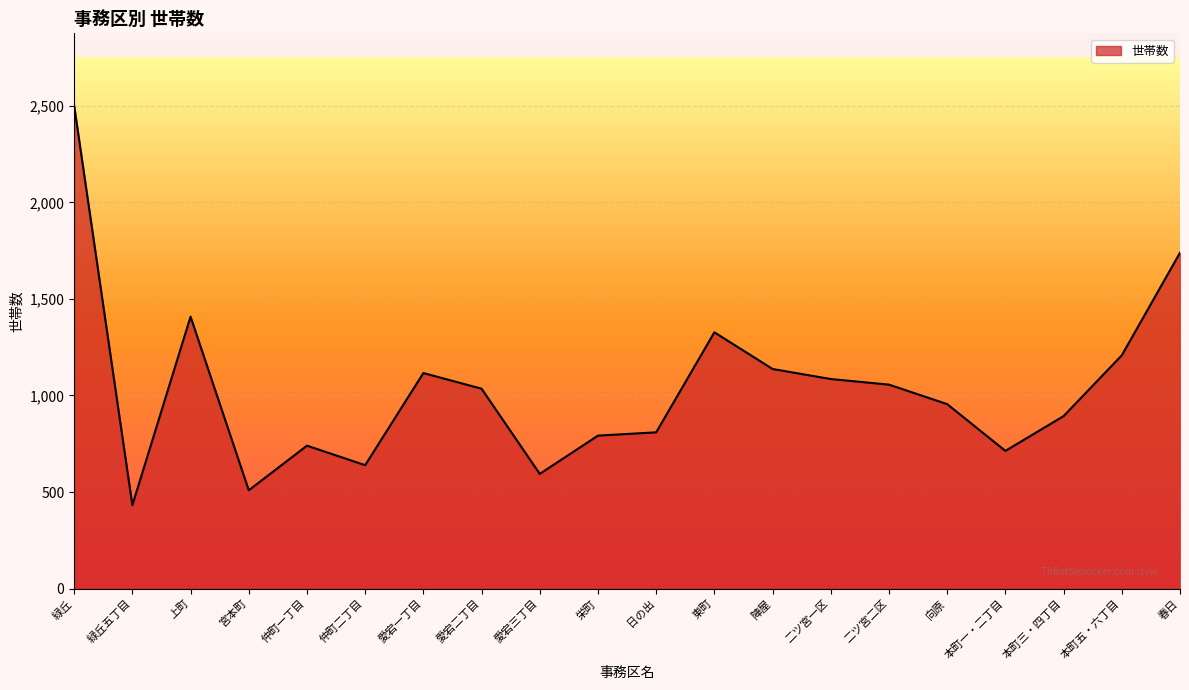

What is the difference between the values at 二ツ宮一区 and 栄町?

293